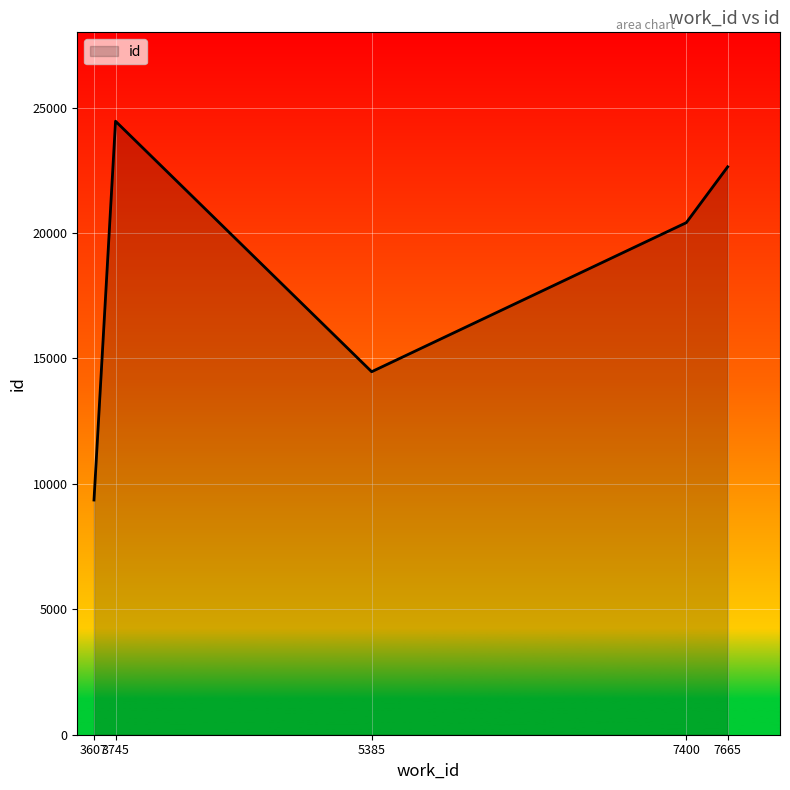

Between 7400 and 5385, which is larger?

7400